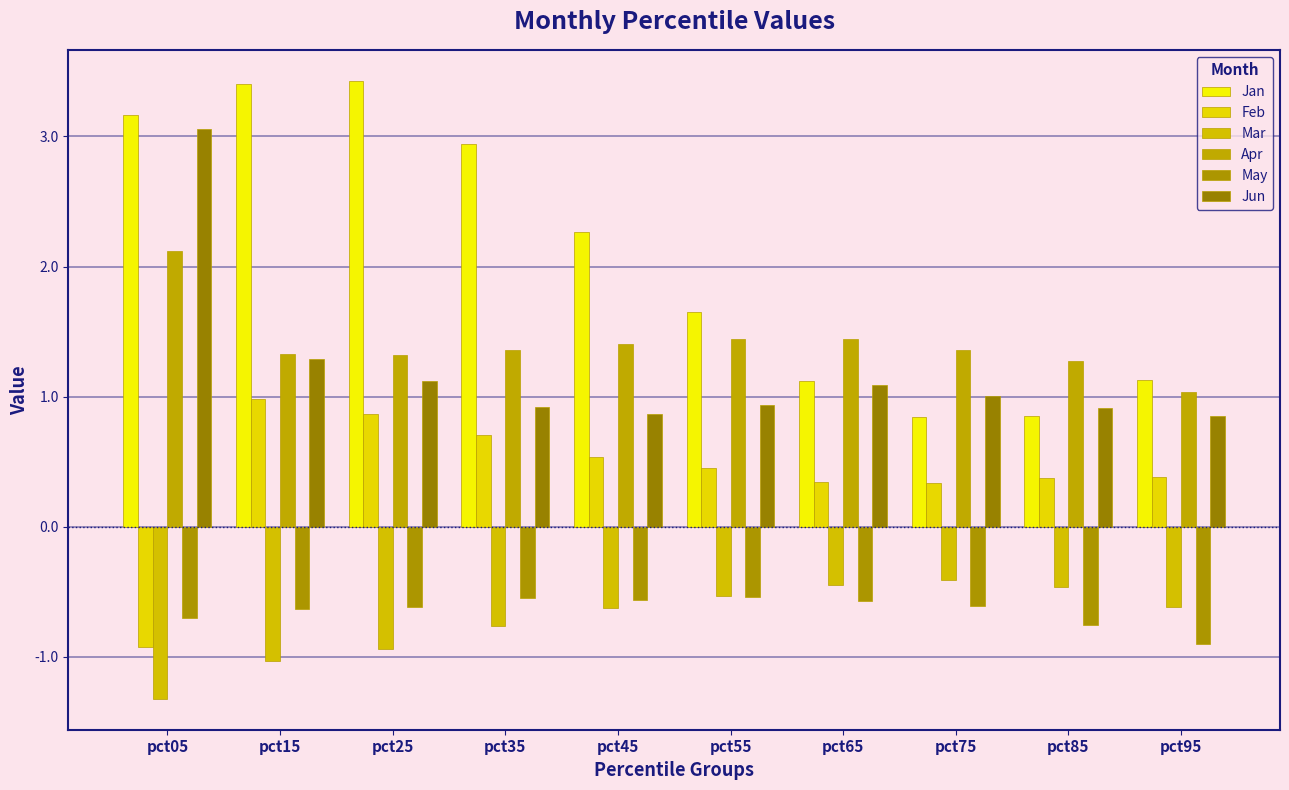

True or false: Jan has a value of 6.1 at pct15.

False